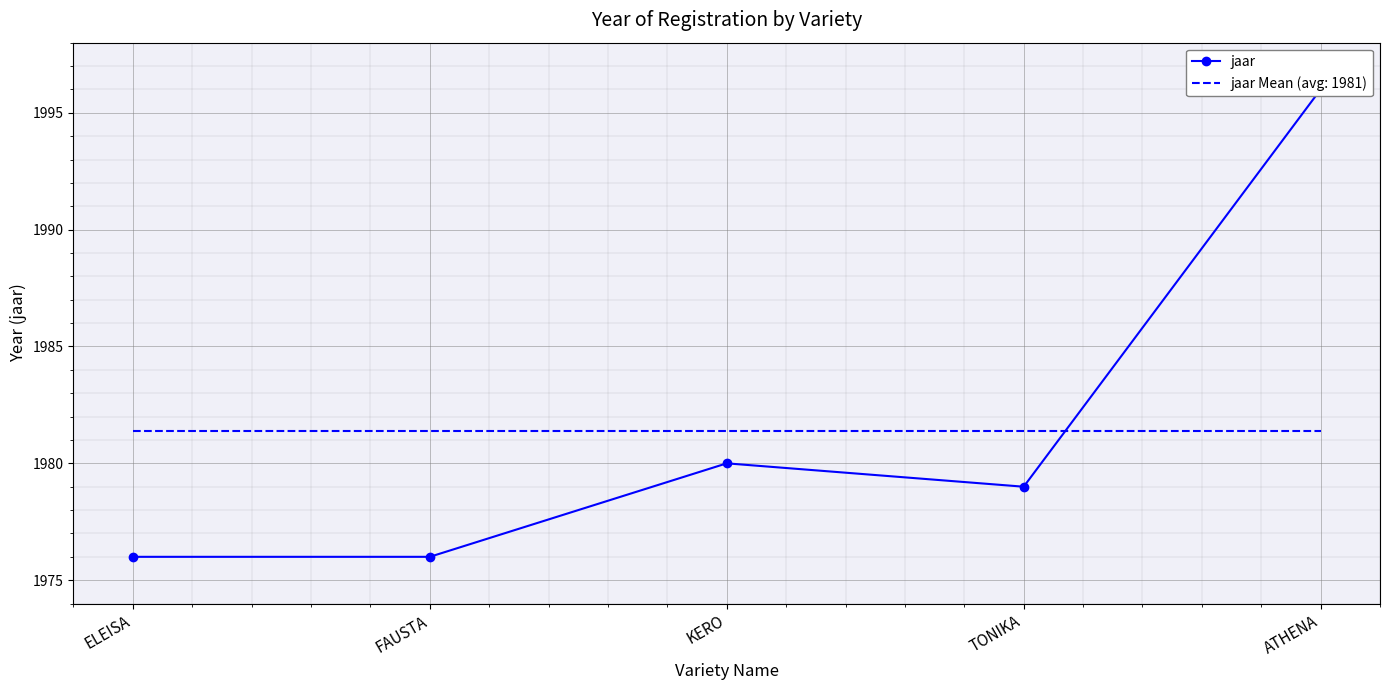

What is the label of the 4th point from the left?

TONIKA